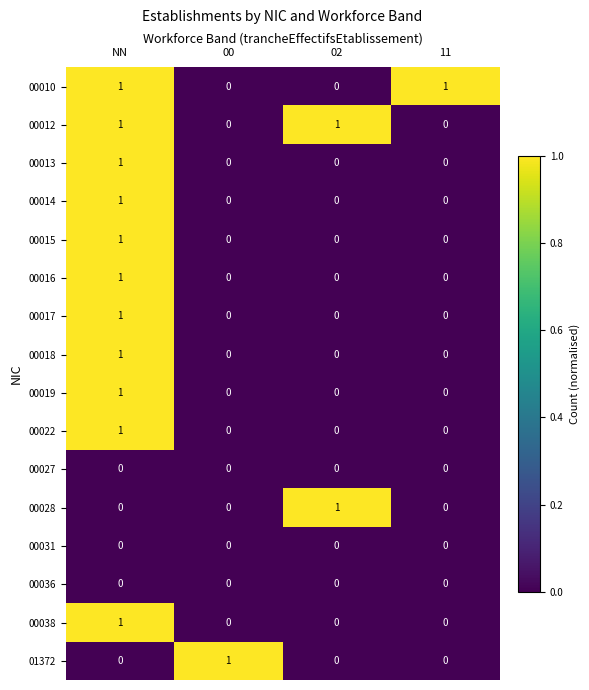

True or false: 00038 has a value of 0 at 00.

True